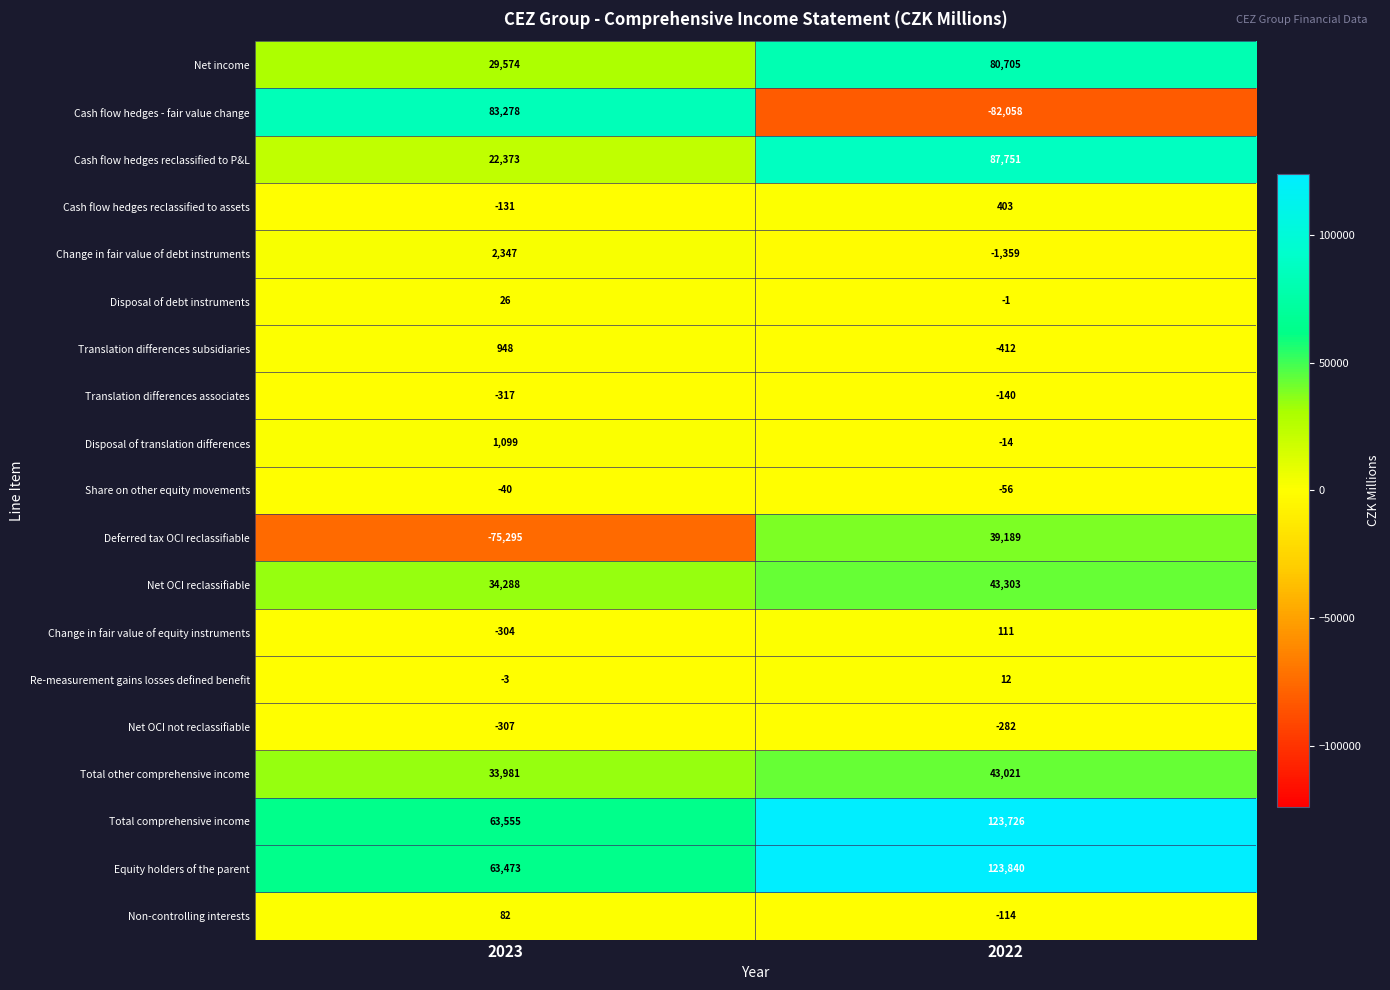

At which category is the sum across all series the highest?

2022